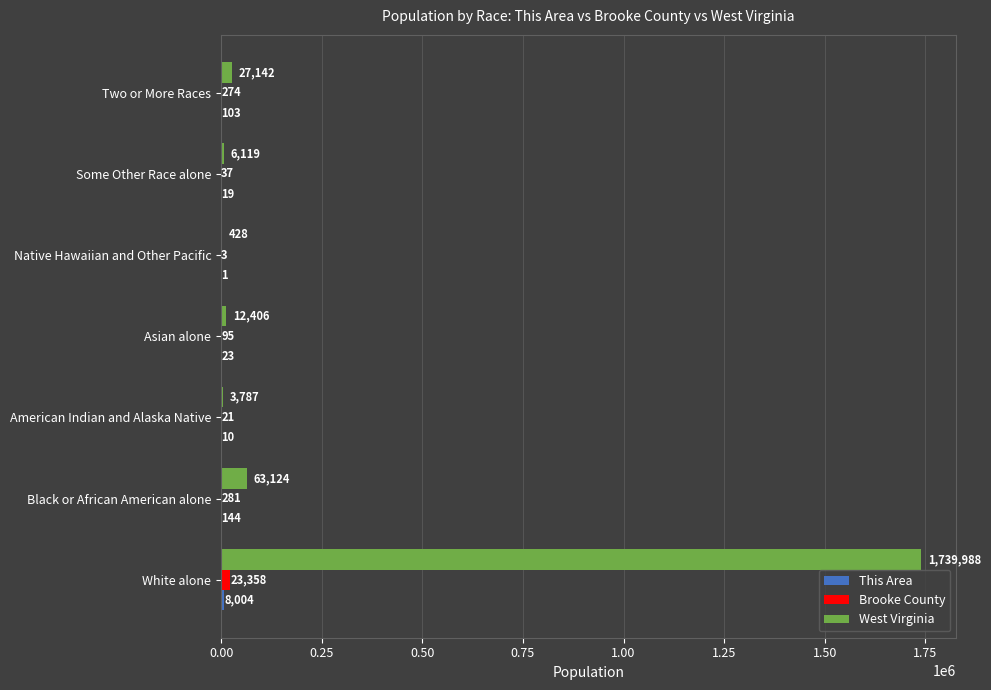

Which series has the largest total across all categories?

West Virginia